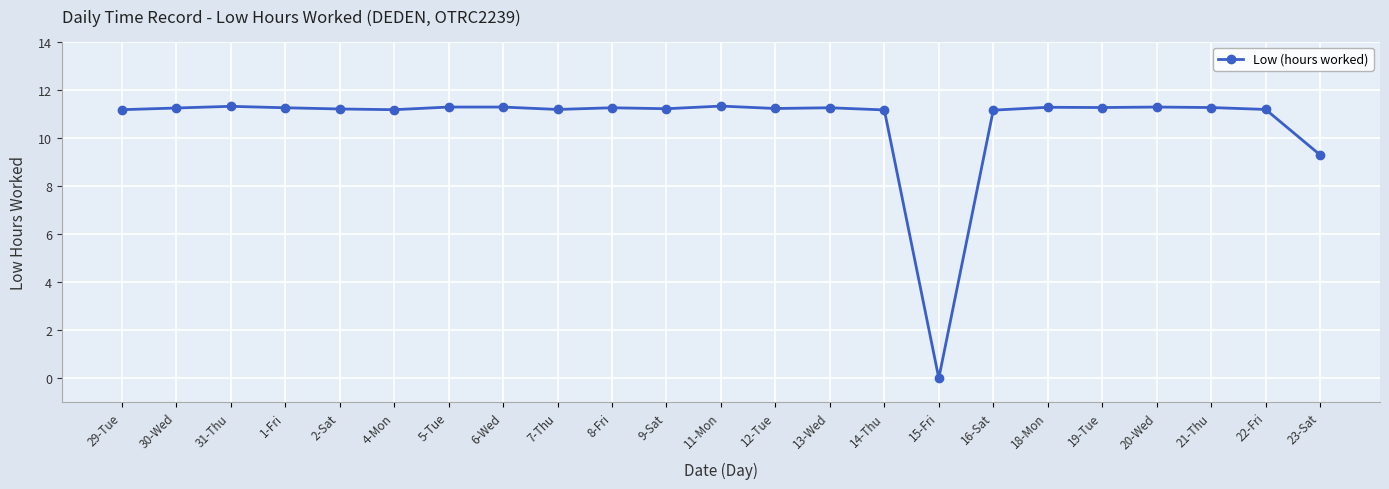

What is the maximum value shown in the chart?

11.3